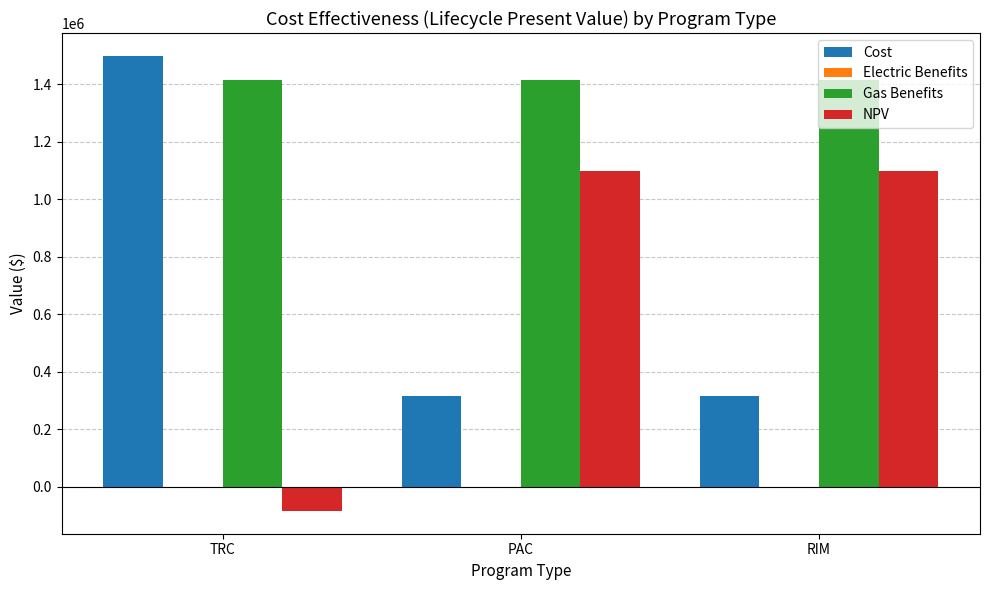

What is the label of the 1st bar from the right?

RIM